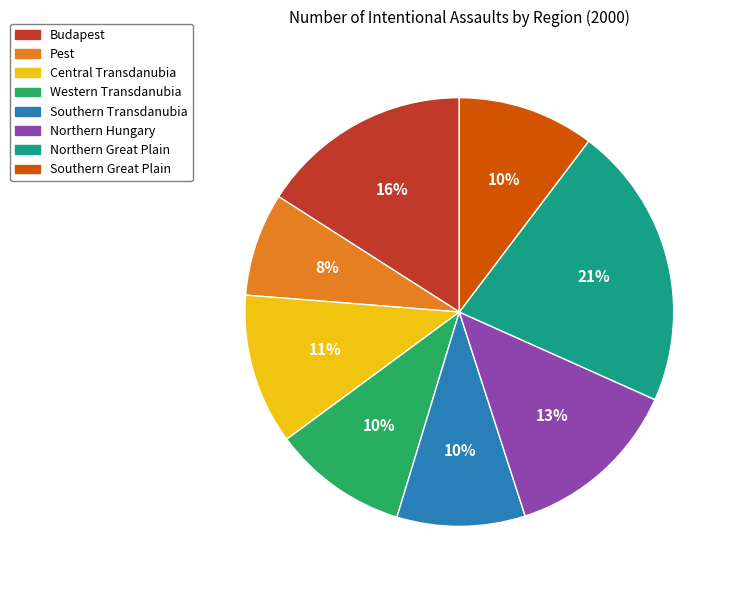

Which slice is the largest?

Northern Great Plain